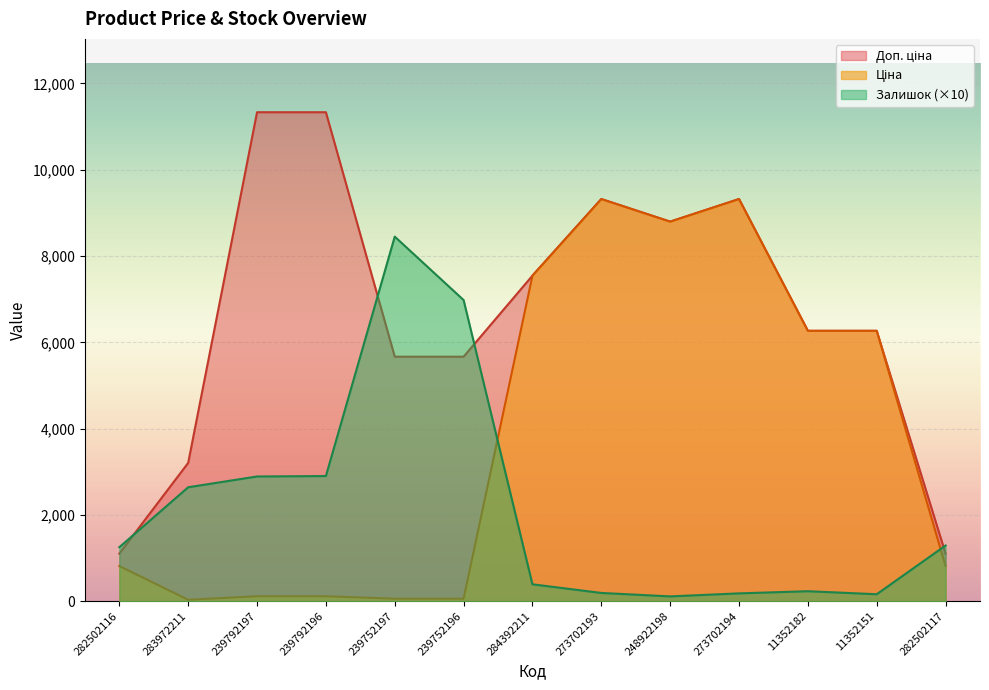

What is the spread (max minus min) of values at 239792196?

11220.7